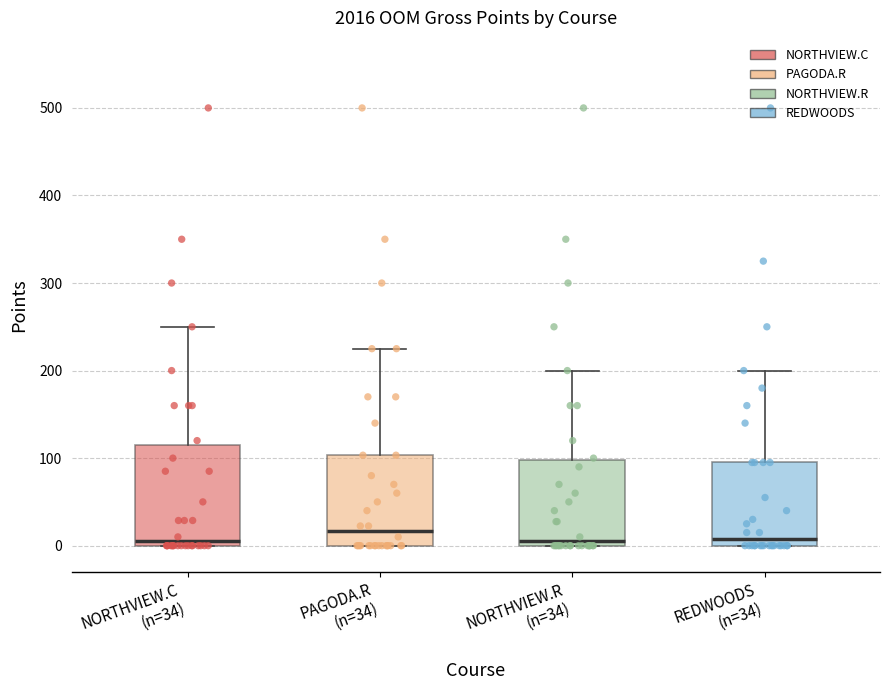

Where is the lower edge of the box for PAGODA.R (n=34) on the y-axis? The values are not printed on the chart, so give them approximately, as read against the axis.

0